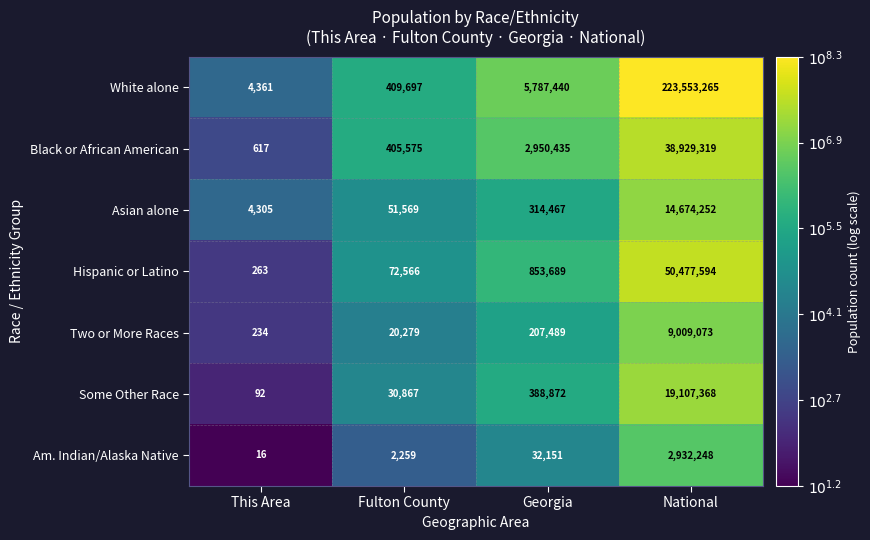

What is the difference between the highest and lowest values at Fulton County?

407438